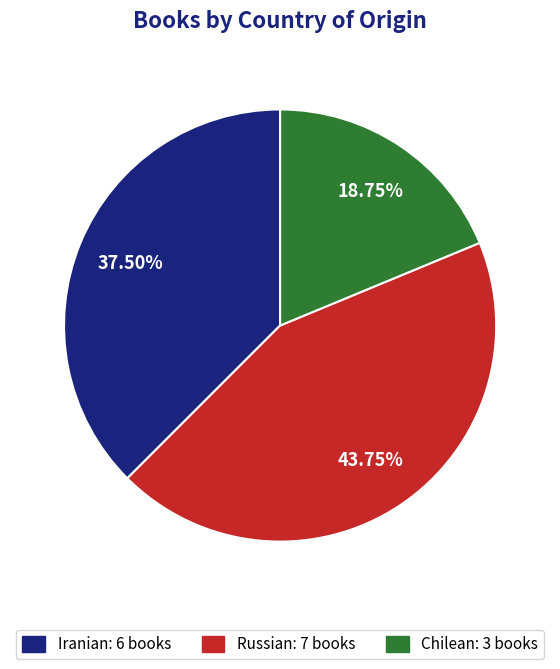

Is the sum of Iranian: 6 books and Chilean: 3 books greater than half?

Yes